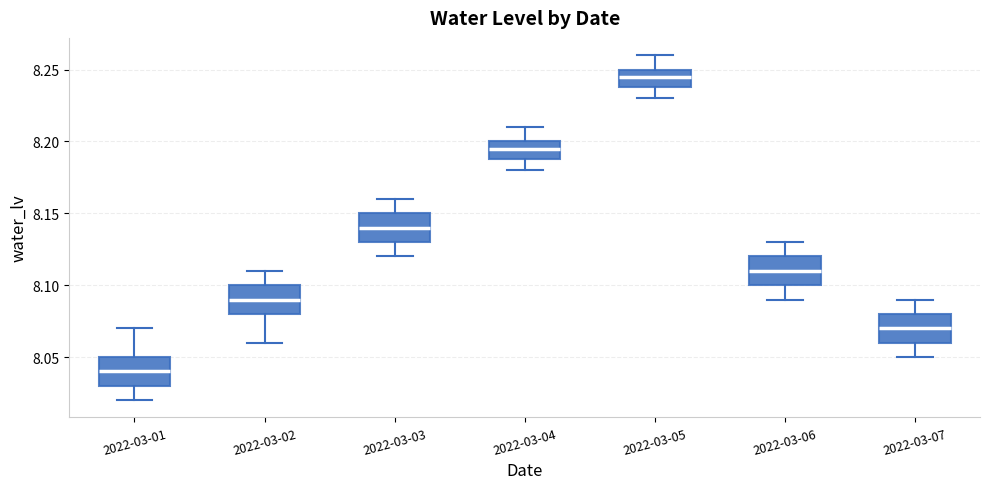

Where does the median line of the box for 2022-03-06 sit on the y-axis? The values are not printed on the chart, so give them approximately, as read against the axis.

8.110